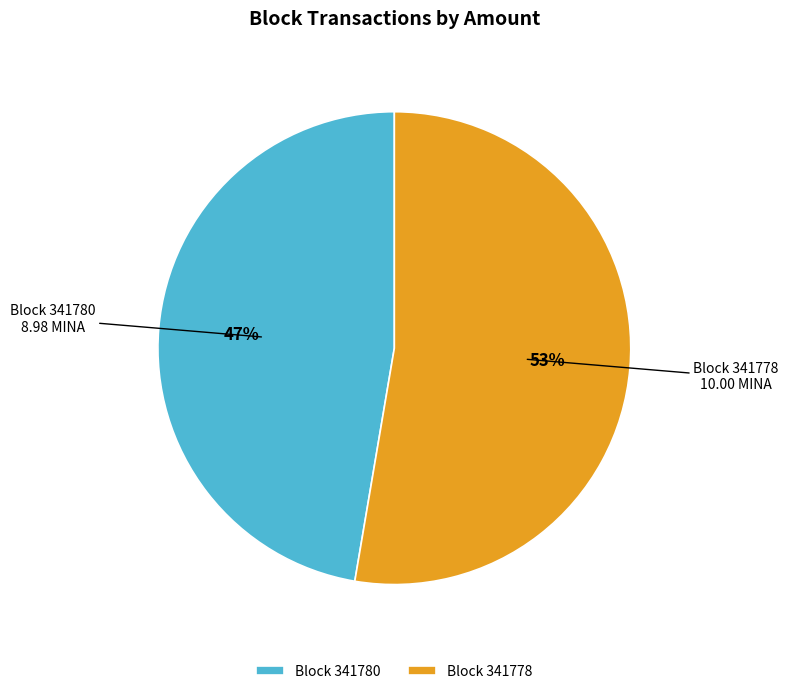

To the nearest percent, what is the combined percentage of Block 341778 and Block 341780?

100%